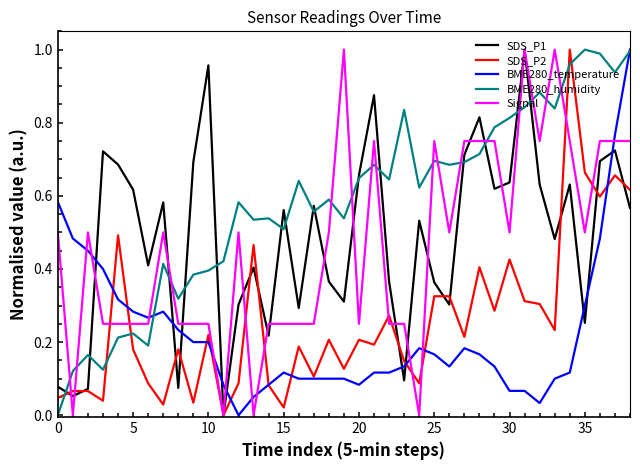

Which series has the largest total across all categories?

BME280_humidity